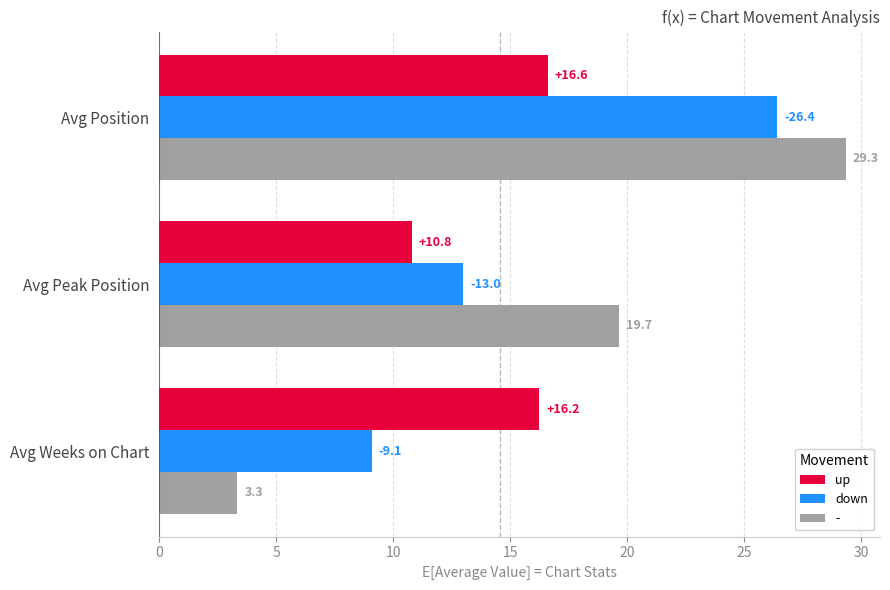

List the labels in order of up value, smallest first.

Avg Peak Position, Avg Weeks on Chart, Avg Position